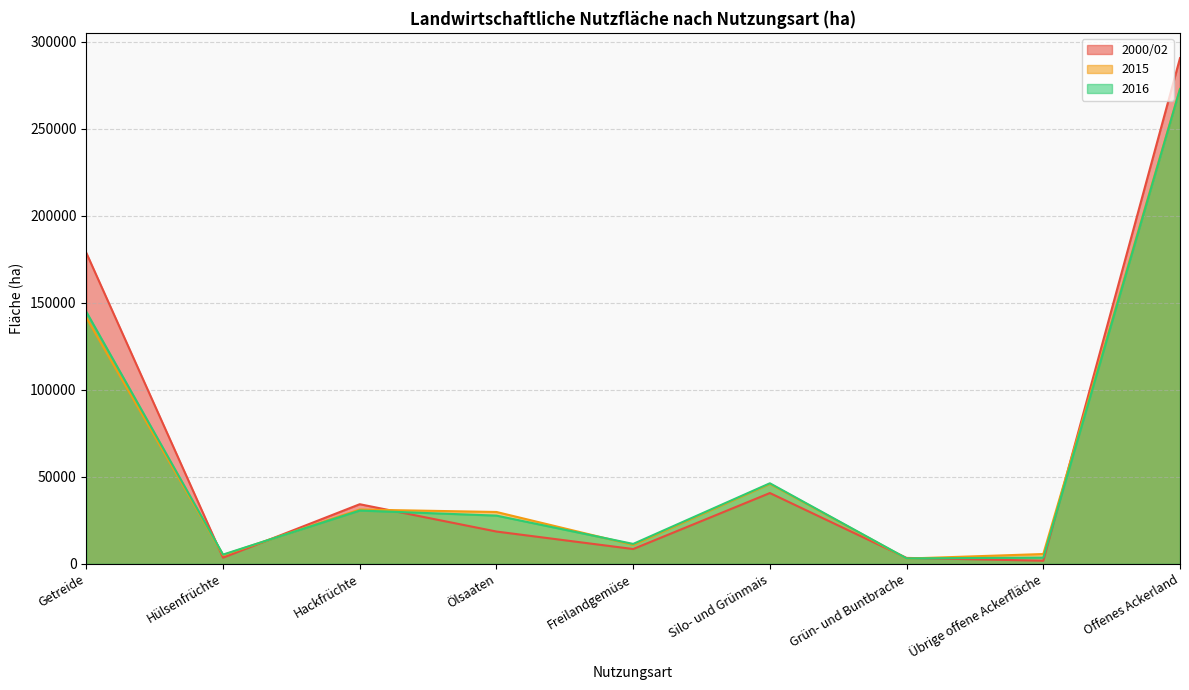

Where is 2000/02 nearest to the value 146116?

Getreide